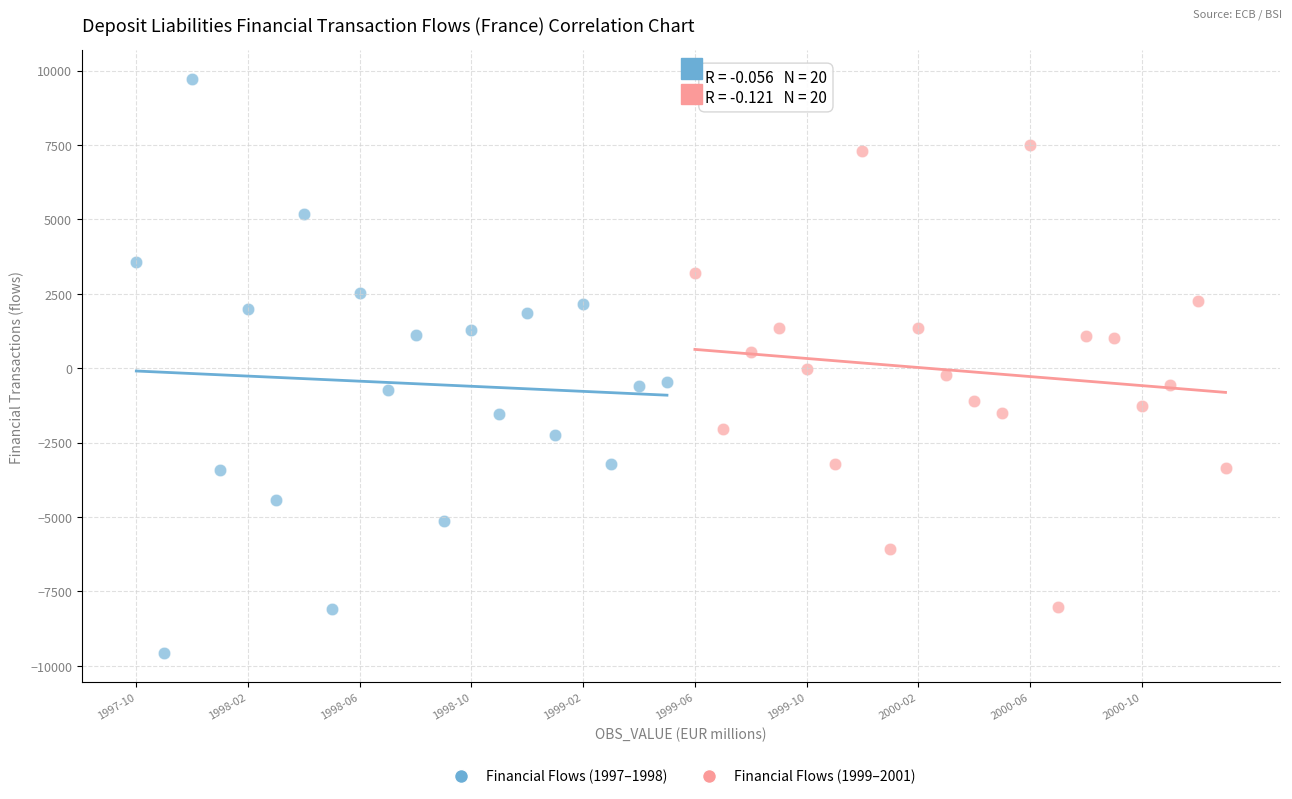

Which series has the widest spread of Y values?

Financial Flows (1997–1998)